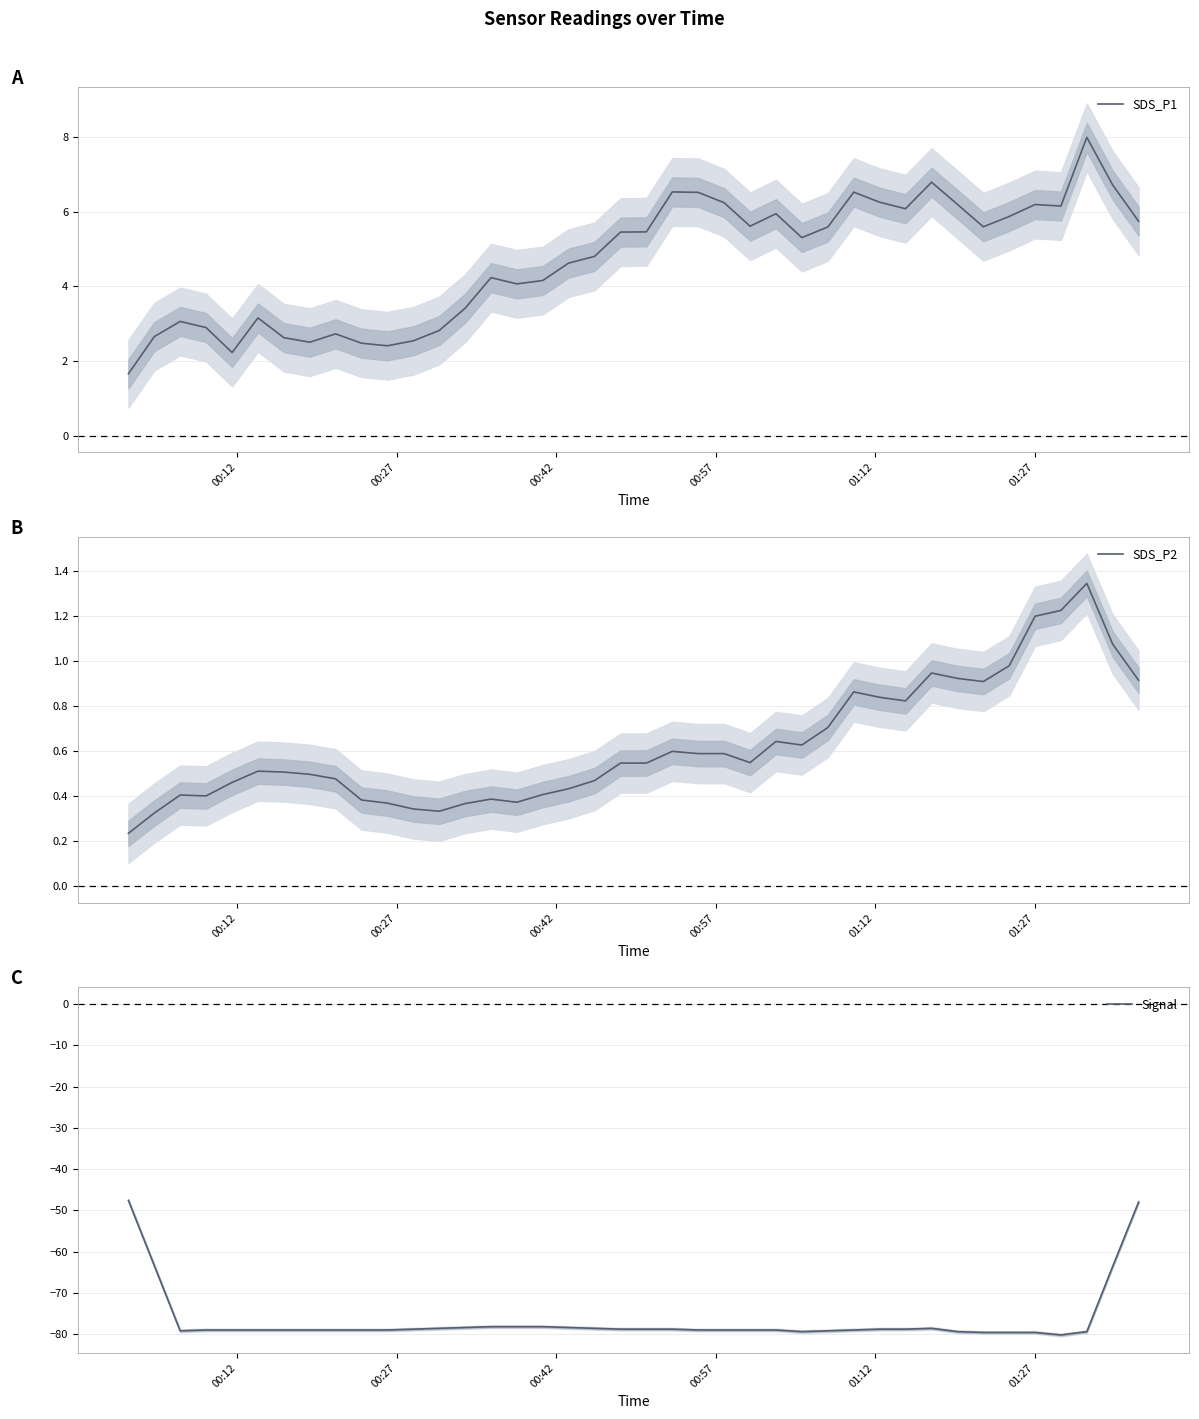

Which series has the largest range (max minus min)?

Signal